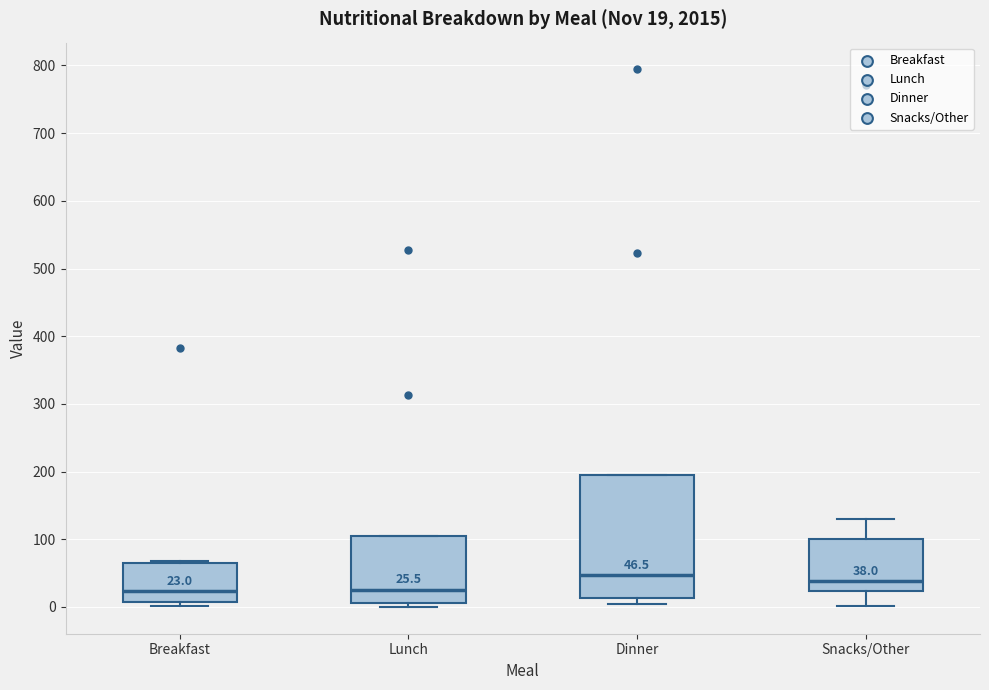

Comparing the boxes themselves (not the whiskers), which one is the tallest?

Dinner